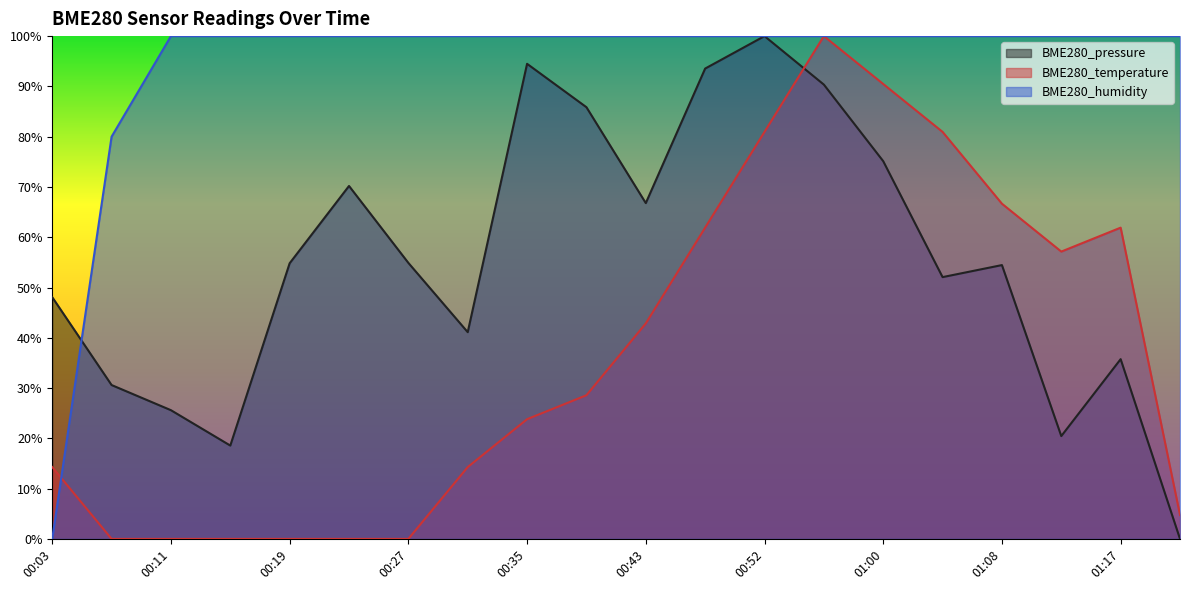

What is the label of the 7th point from the right?

00:56